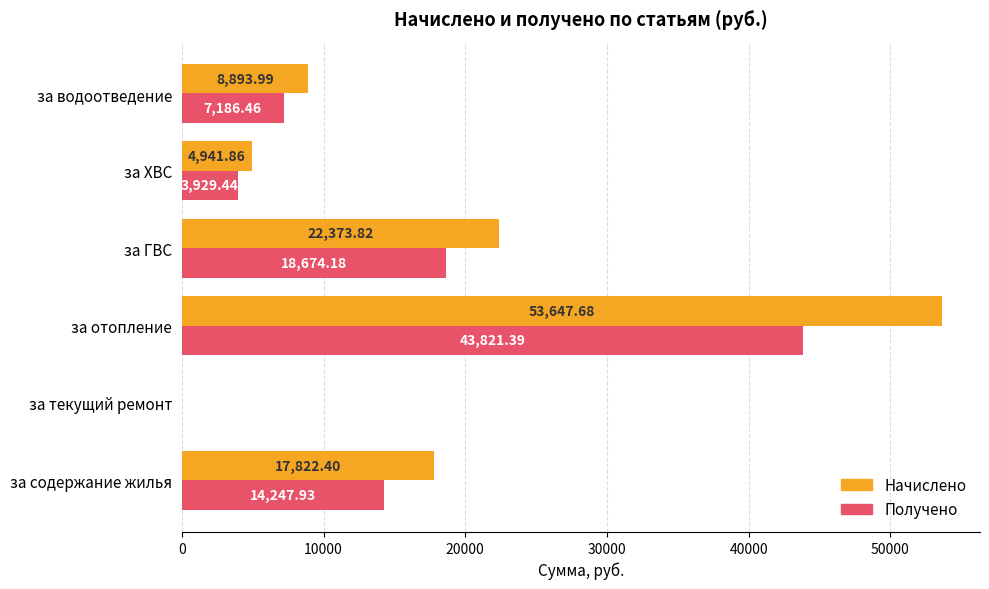

What is the sum of the Получено values at за водоотведение and за ГВС?

25860.6